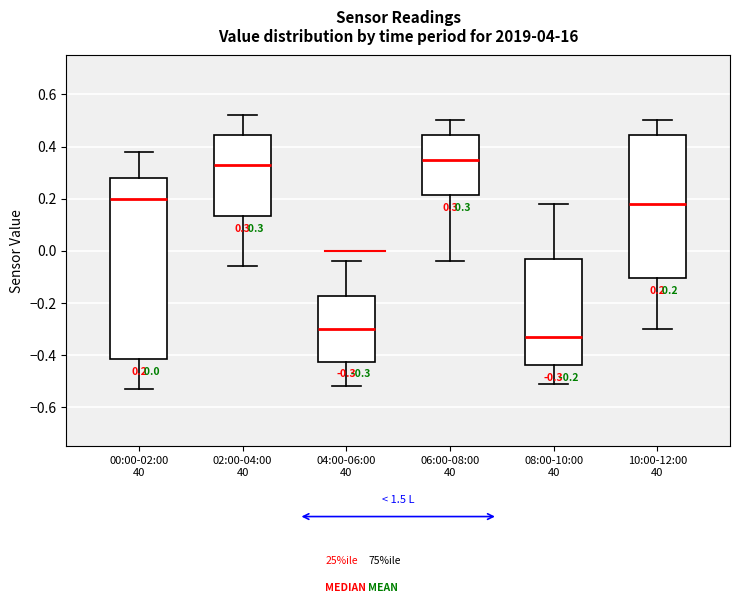

Which box is the tallest, from its lower edge to its upper edge?

00:00-02:00 40